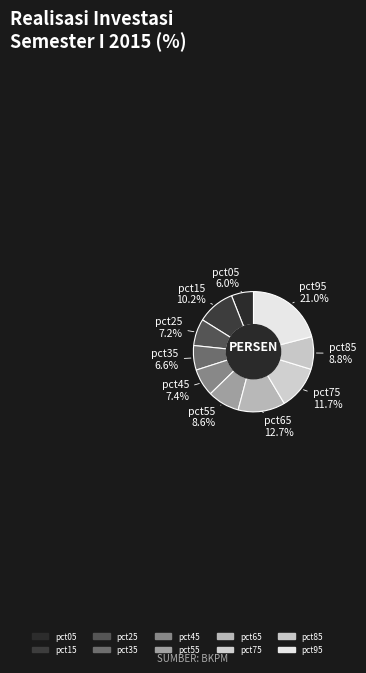

How many segments does this pie chart have?

10